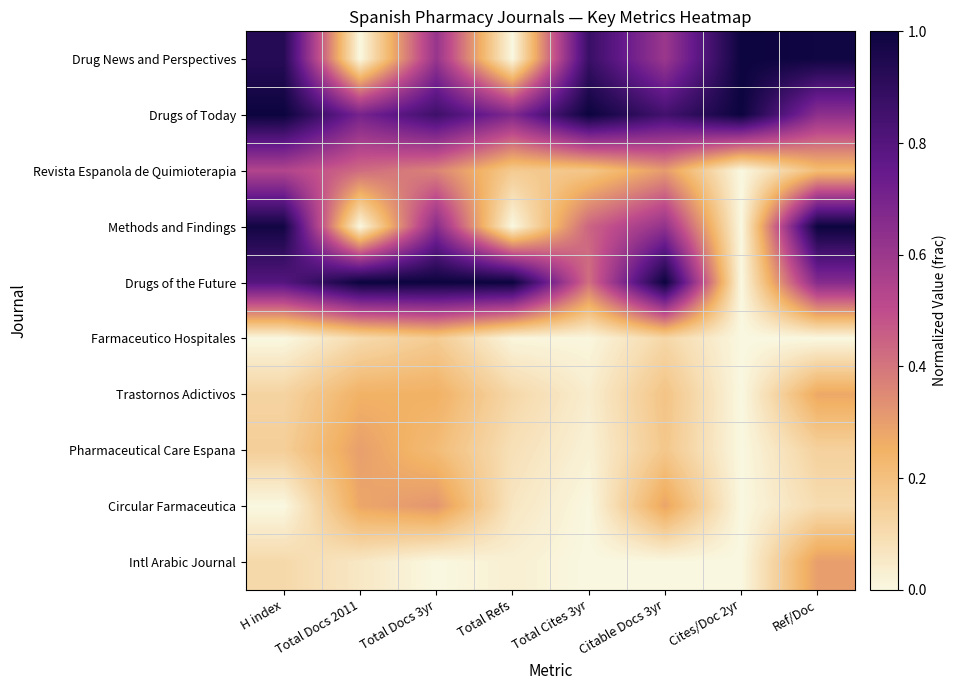

How many series are shown in this chart?

10